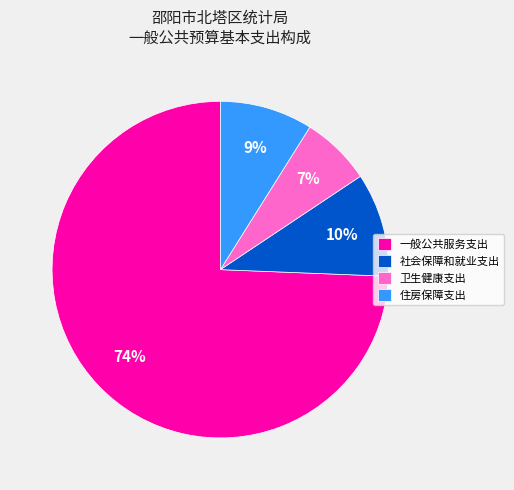

Between 住房保障支出 and 一般公共服务支出, which is larger?

一般公共服务支出